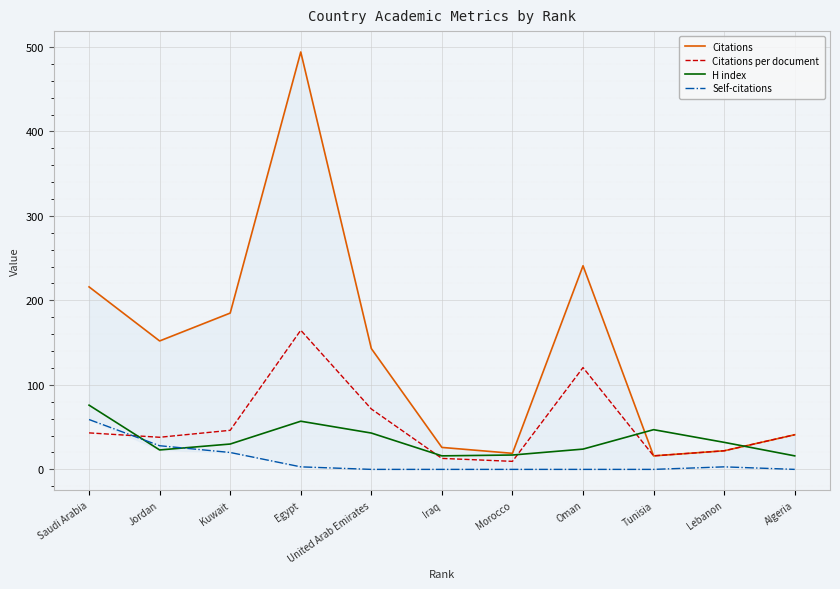

What is the average value of the Citations series?

141.4